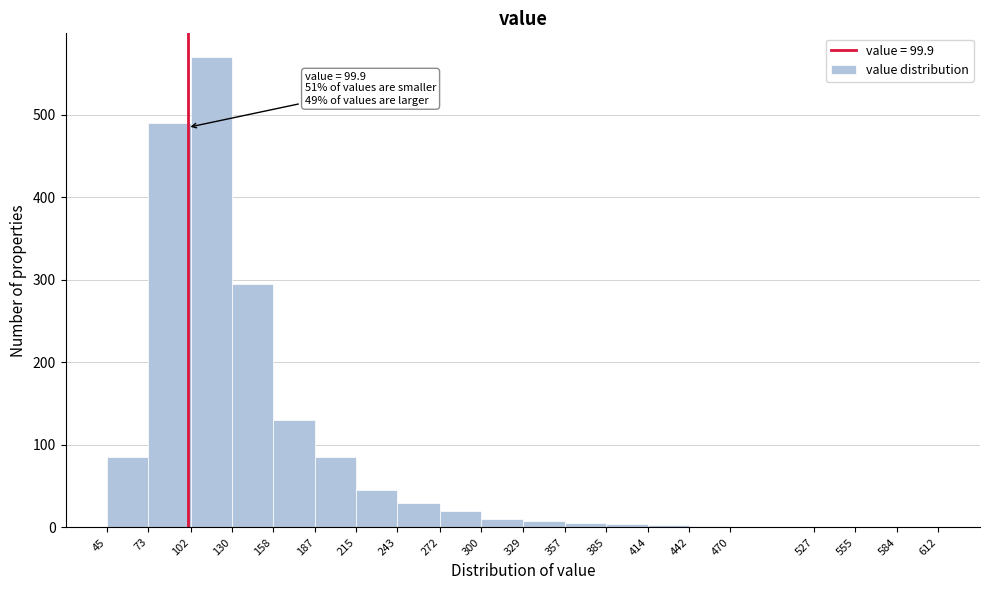

Over which range of the x-axis is the bar tallest?

102 to 130